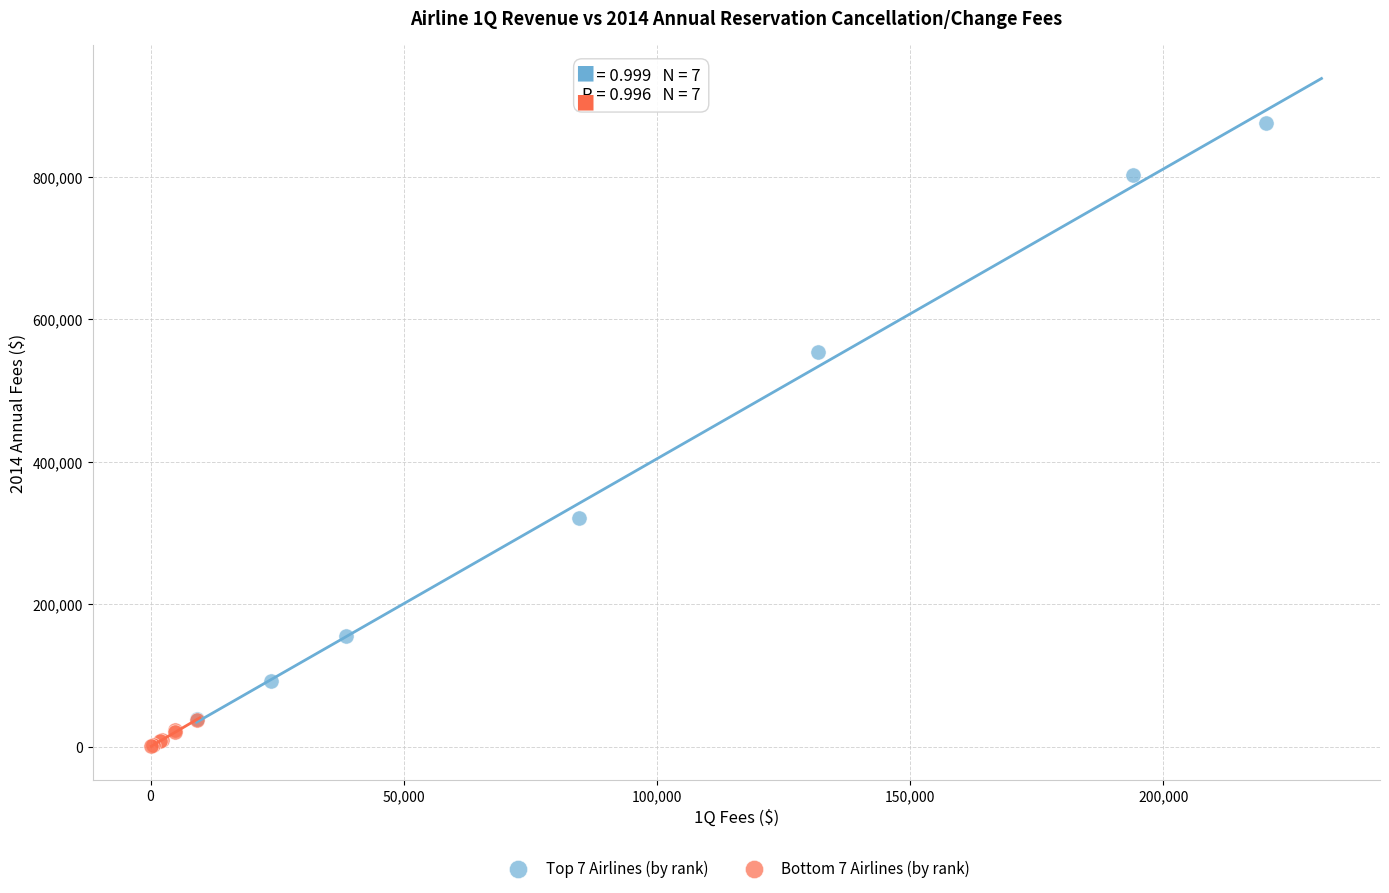

Which series contains the highest Y value?

Top 7 Airlines (by rank)